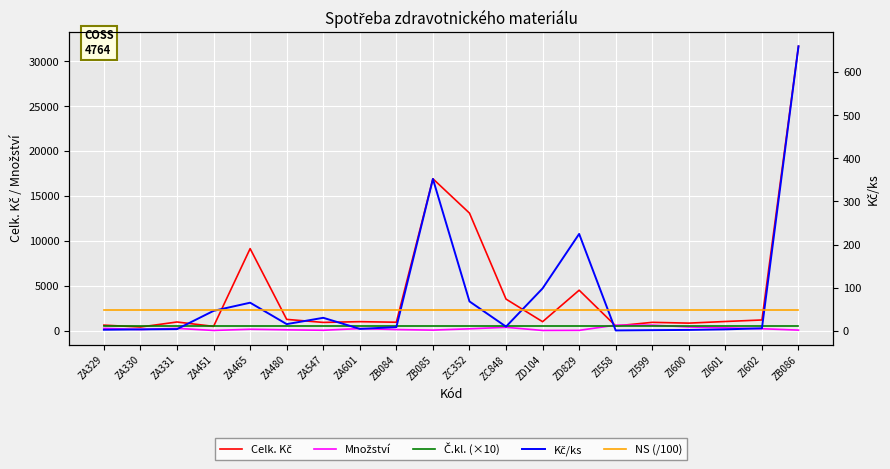

At which label is Kč/ks closest to 330?

ZB085